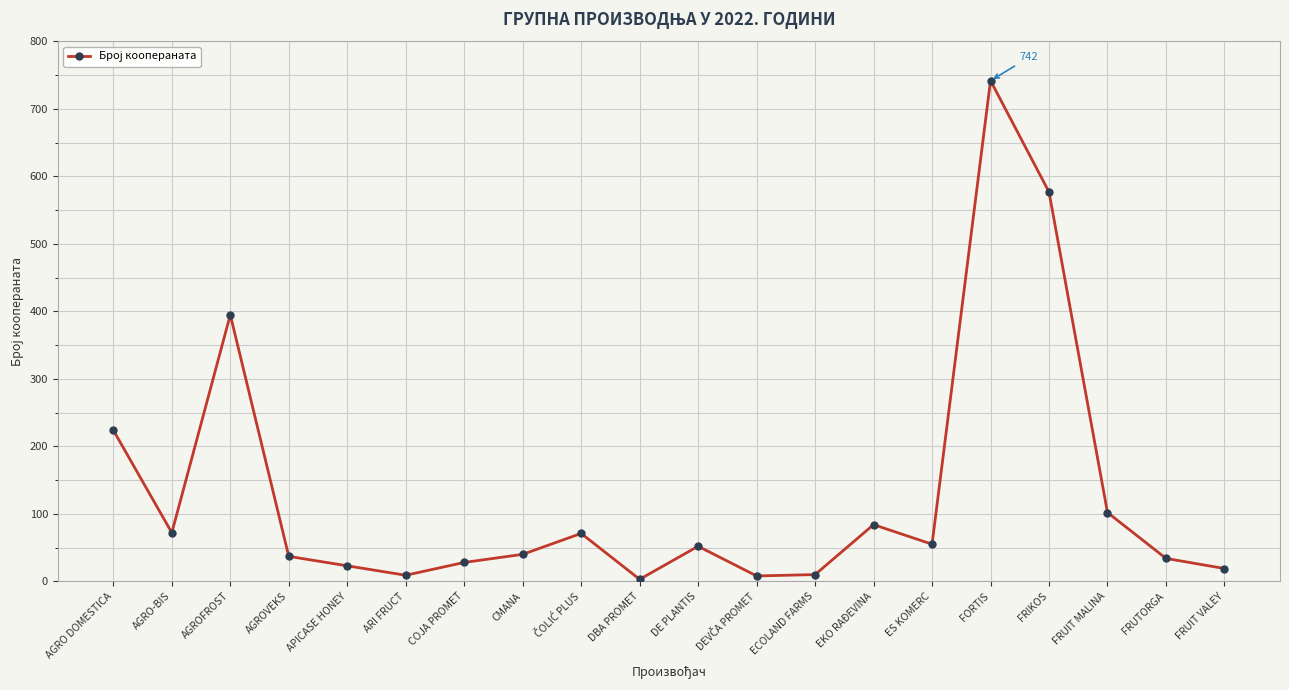

Approximately how many times larger is the value at FRUIT VALEY compared to DBA PROMET?

6.3